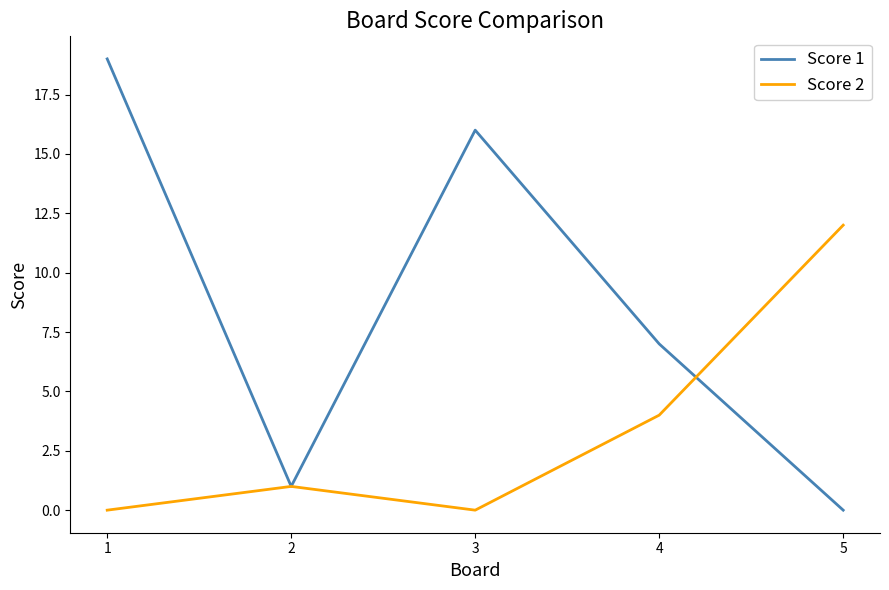

At how many categories does at least one series exceed 4?

4